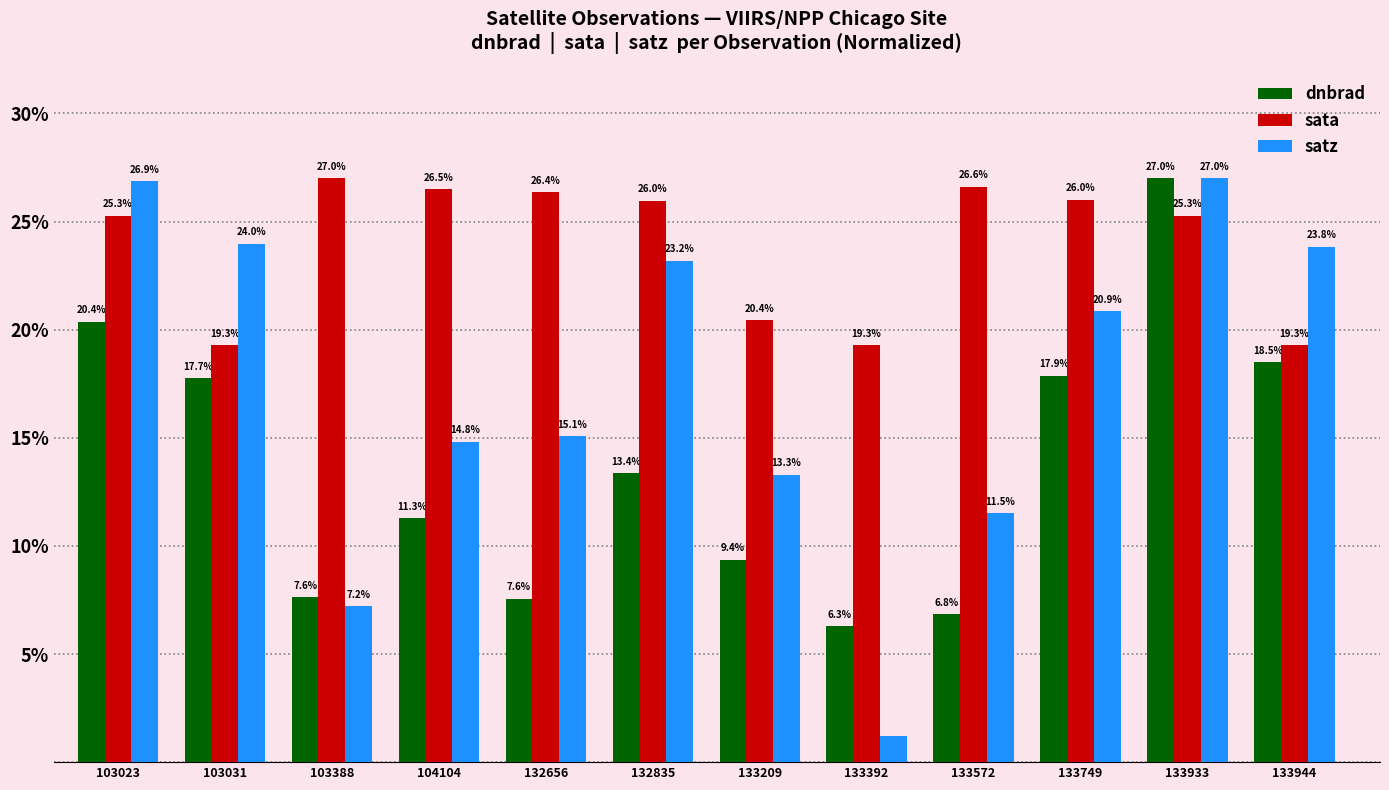

Rank the categories by satz value from highest to lowest.

133933, 103023, 103031, 133944, 132835, 133749, 132656, 104104, 133209, 133572, 103388, 133392